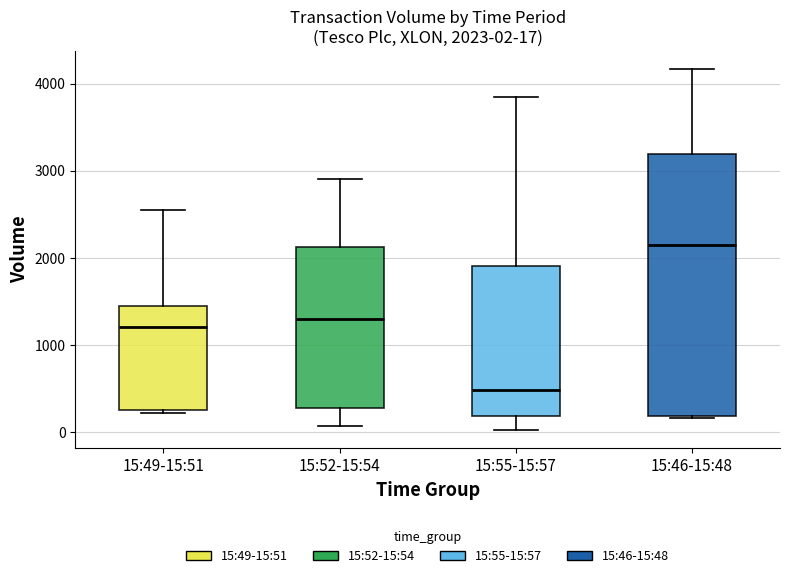

Which box's median line is the lowest?

15:55-15:57